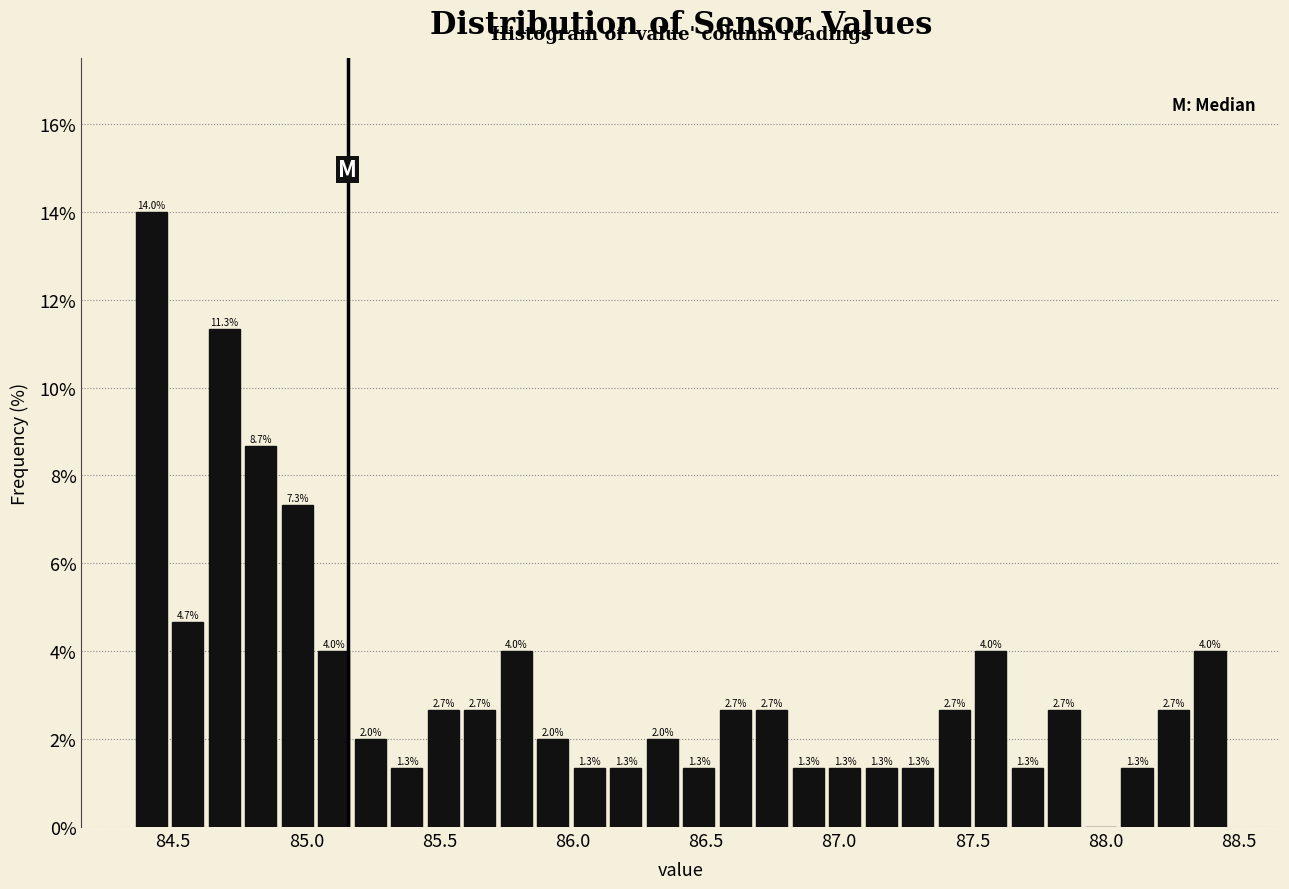

Read against the x-axis, roughly where is the centre of the tallest bar?

84.40